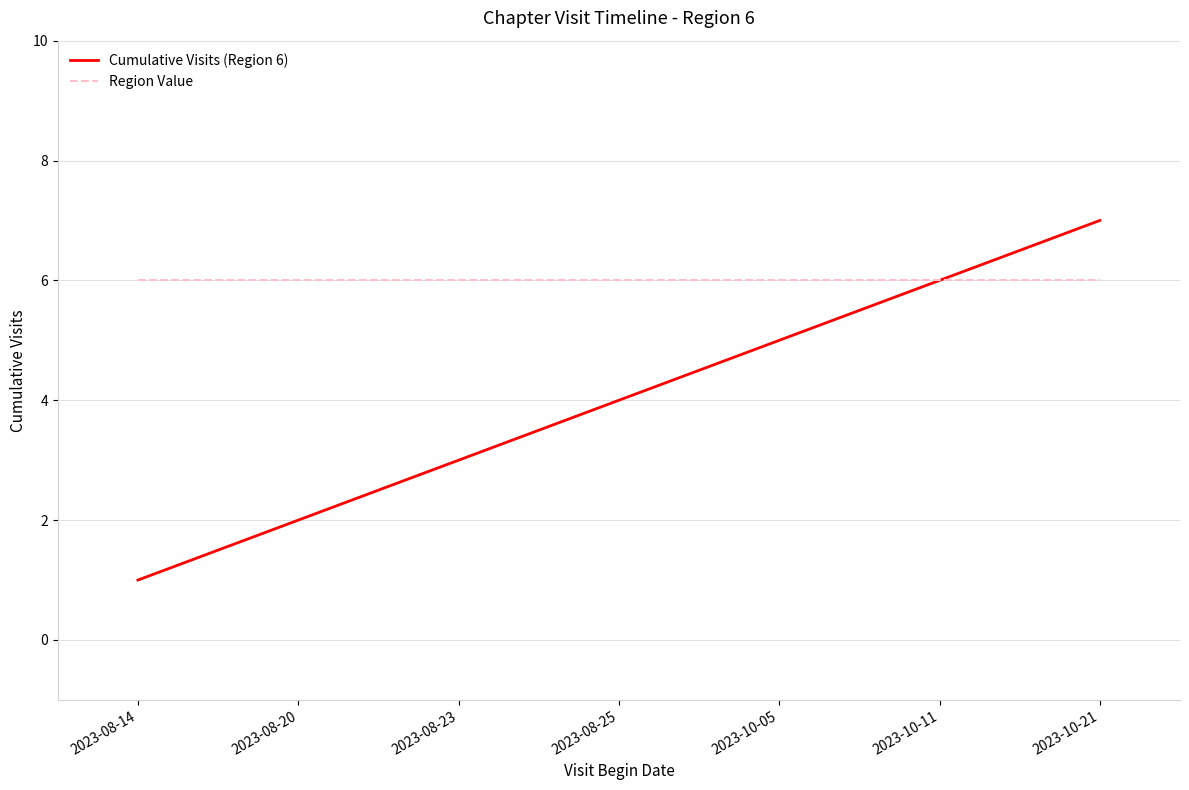

What value does the Region Value series have at 2023-10-11?

6